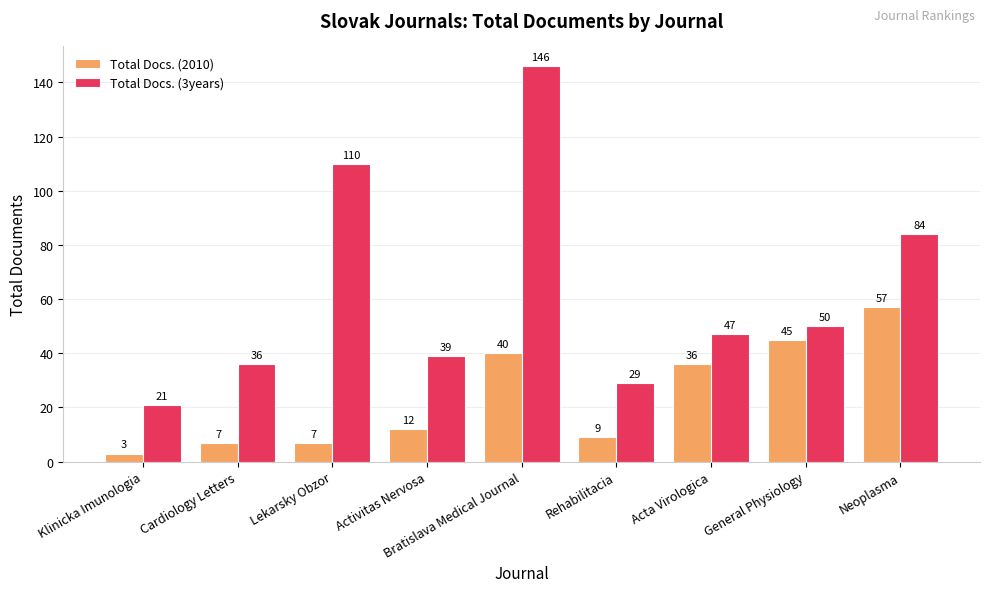

The value of Total Docs. (2010) at Neoplasma is 76. True or false?

False